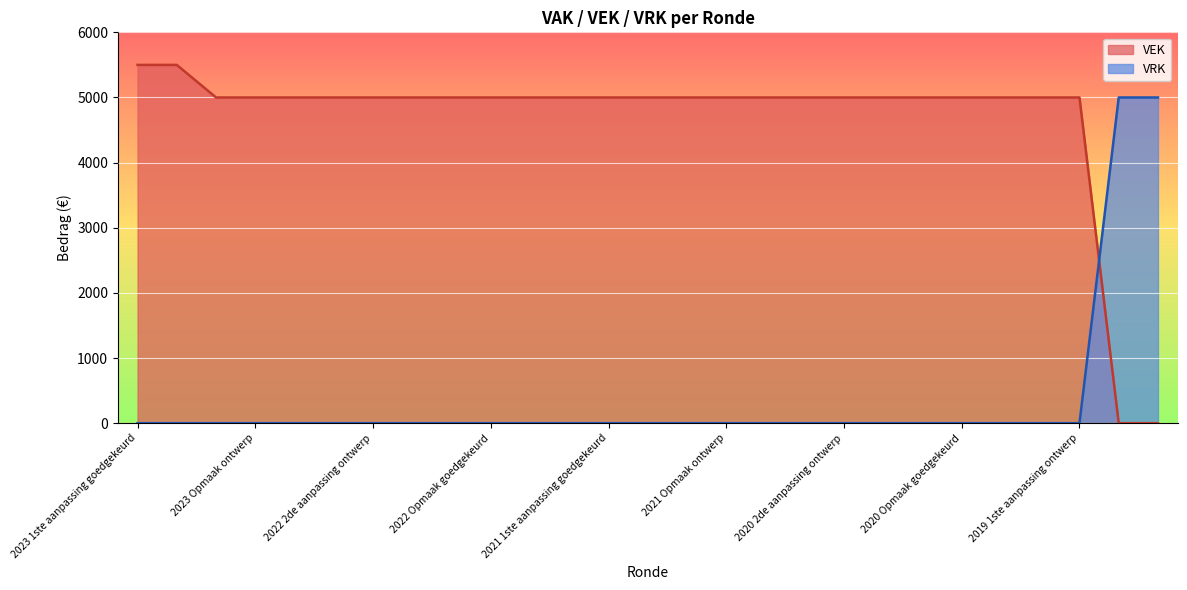

Between 2020 2de aanpassing ontwerp and 2019 1ste aanpassing ontwerp, which is larger?

2020 2de aanpassing ontwerp